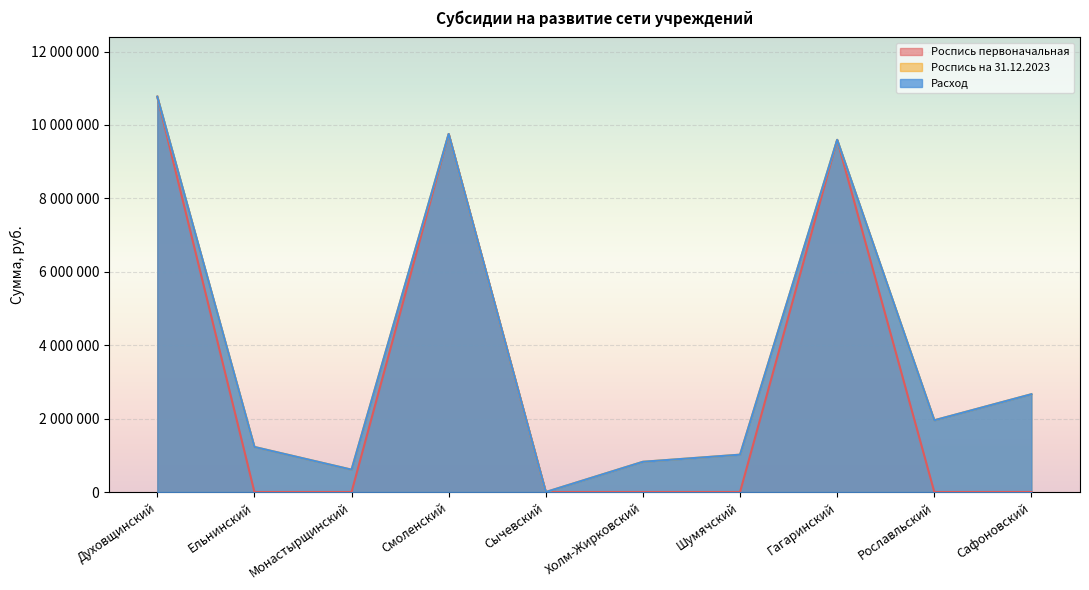

Reading right to left, what are all the values shown in this chart?

Роспись первоначальная: Сафоновский=0	Рославльский=0	Гагаринский=9593253	Шумячский=0	Холм-Жирковский=0	Сычевский=0	Смоленский=9753132	Монастырщинский=0	Ельнинский=0	Духовщинский=10769155
Роспись на 31.12.2023: Сафоновский=2664620	Рославльский=1954040	Гагаринский=9593253	Шумячский=1017520	Холм-Жирковский=823870	Сычевский=0	Смоленский=9753132	Монастырщинский=608900	Ельнинский=1227810	Духовщинский=10769155
Расход: Сафоновский=2664620	Рославльский=1954040	Гагаринский=9593253	Шумячский=1017520	Холм-Жирковский=823870	Сычевский=0	Смоленский=9753132	Монастырщинский=608900	Ельнинский=1227810	Духовщинский=10769155